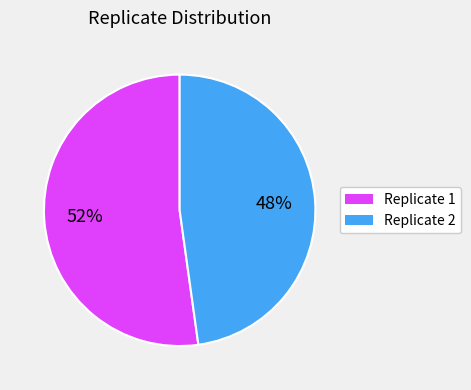

Is there any slice that represents more than half of the pie?

Yes